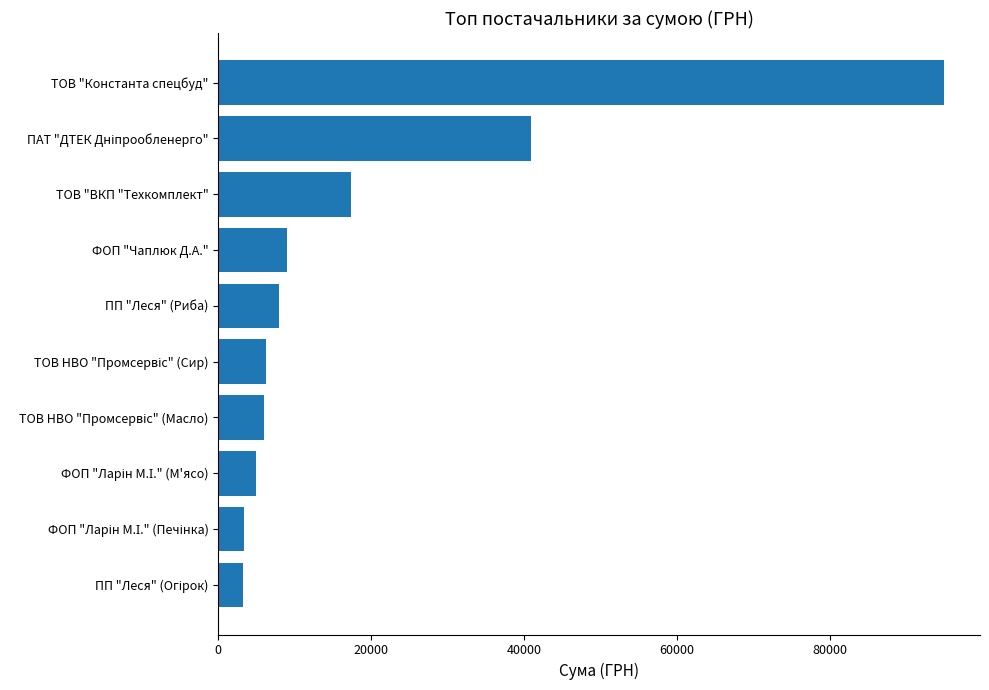

Between ТОВ "Константа спецбуд" and ПП "Леся" (Риба), which is larger?

ТОВ "Константа спецбуд"